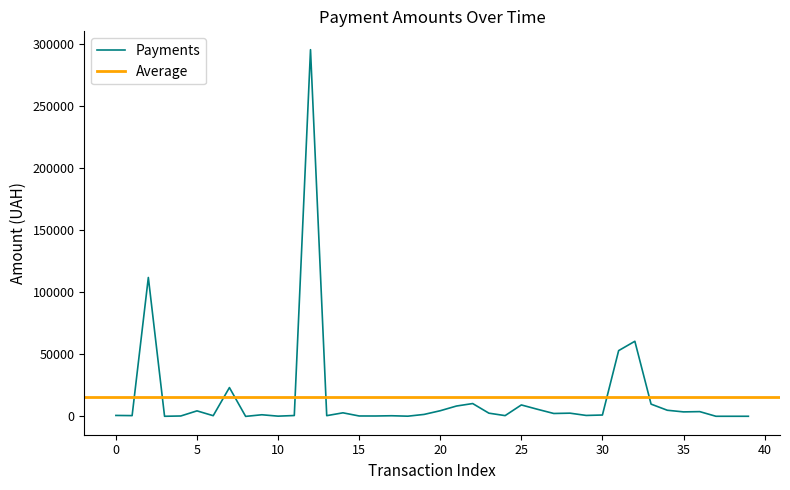

Is it true that the value at 22.07.2016 is 542.7?

False